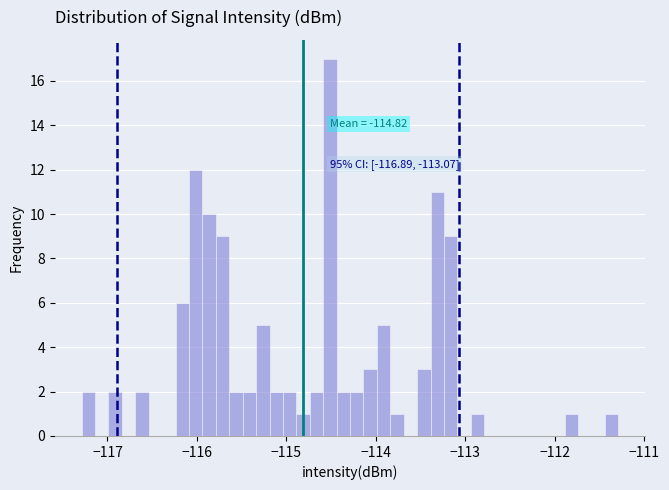

Around what value on the x-axis is the tallest bar? Give the approximate position of its centre, as read against the axis.

-114.5